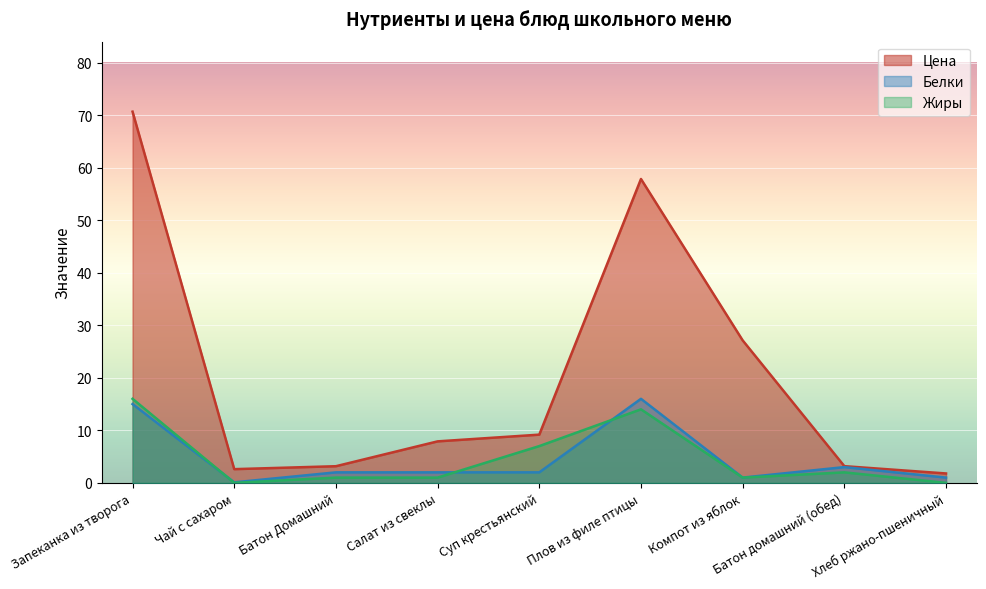

How many lines are shown in the chart?

3